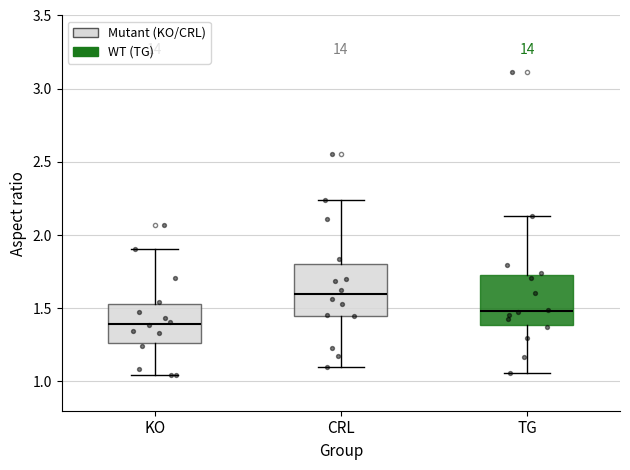

Reading left to right, read every box against the y-axis: the position of its median line, the range the box covers, and the ends of its whiskers. The values are not printed on the chart, so give them approximately, as read against the axis.

KO: median 1.40, box 1.25 to 1.55, whiskers 1.05 to 1.90
CRL: median 1.60, box 1.45 to 1.80, whiskers 1.10 to 2.25
TG: median 1.50, box 1.40 to 1.75, whiskers 1.05 to 2.15